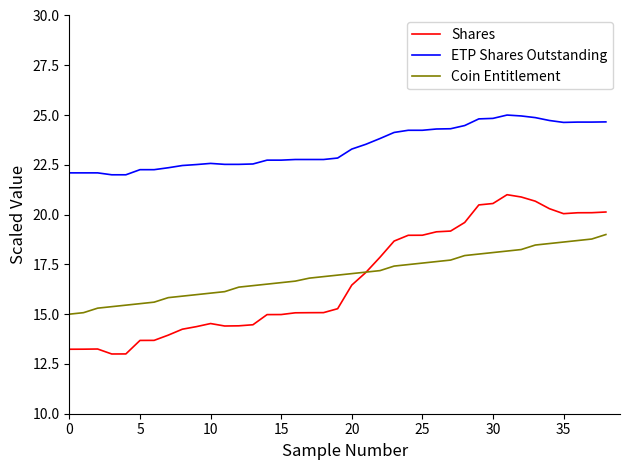

What is the maximum value shown in the chart?

25.0